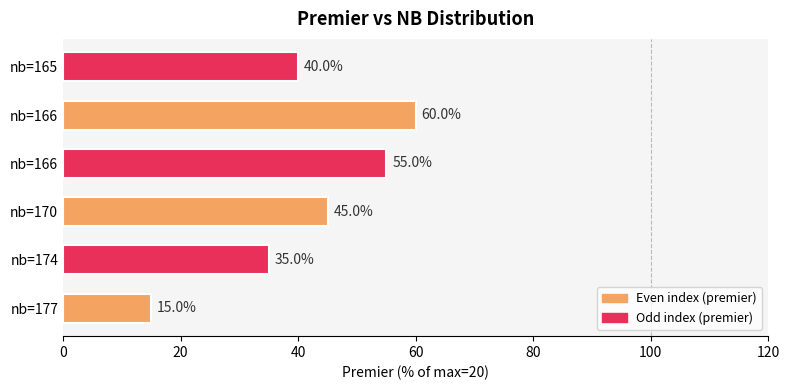

Are the bars grouped side by side (vs. stacked)?

No